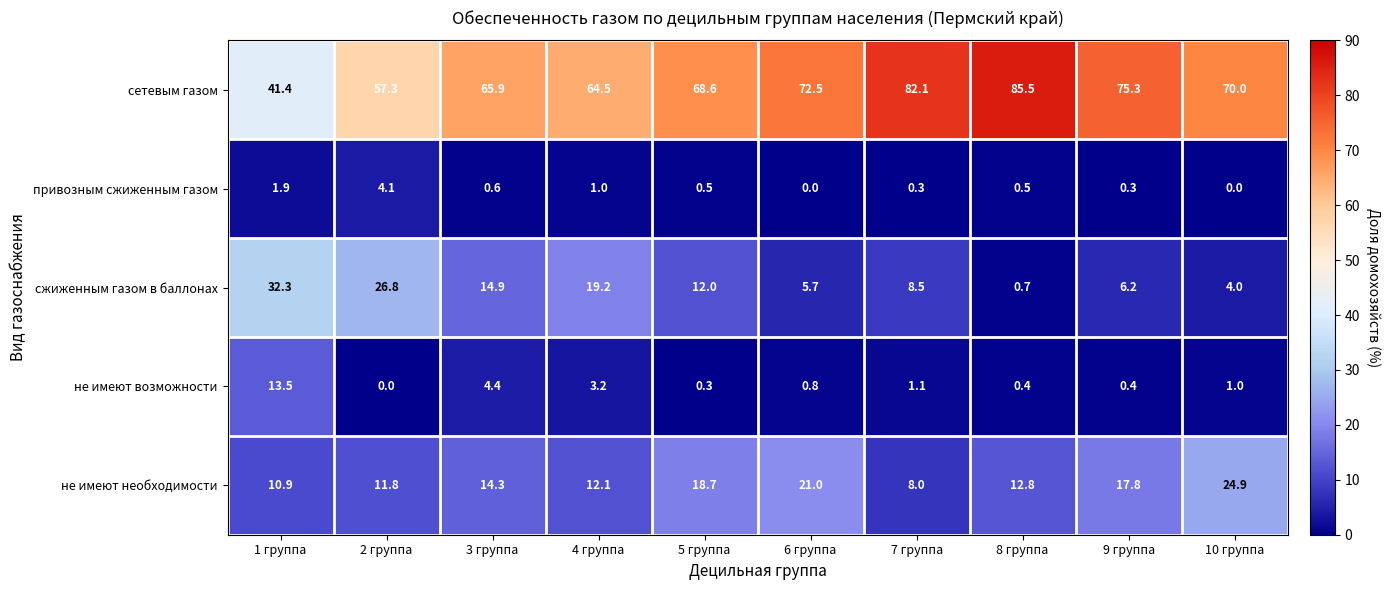

Between 7 группа and 9 группа, which series saw the biggest shift?

не имеют необходимости